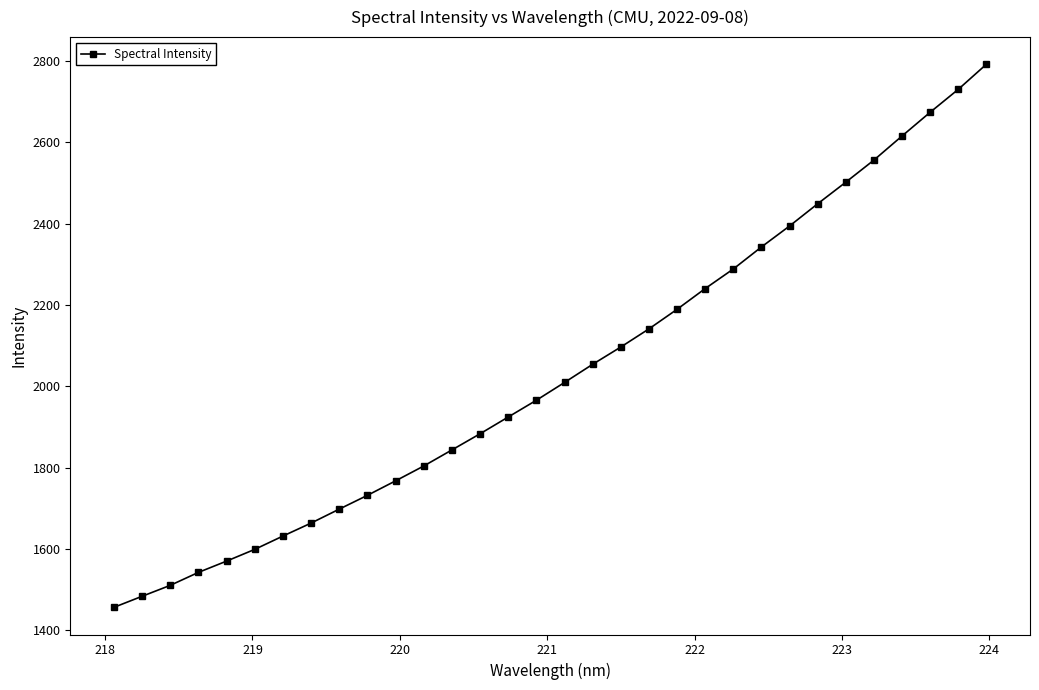

What is the value of the 10th point from the left?

1732.2